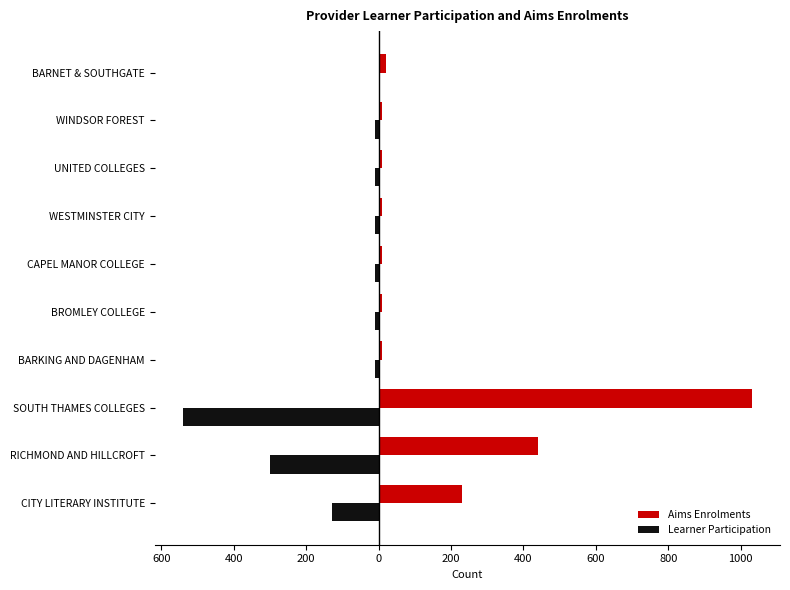

What is the difference between the maximum and minimum values in the Learner Participation series?

540